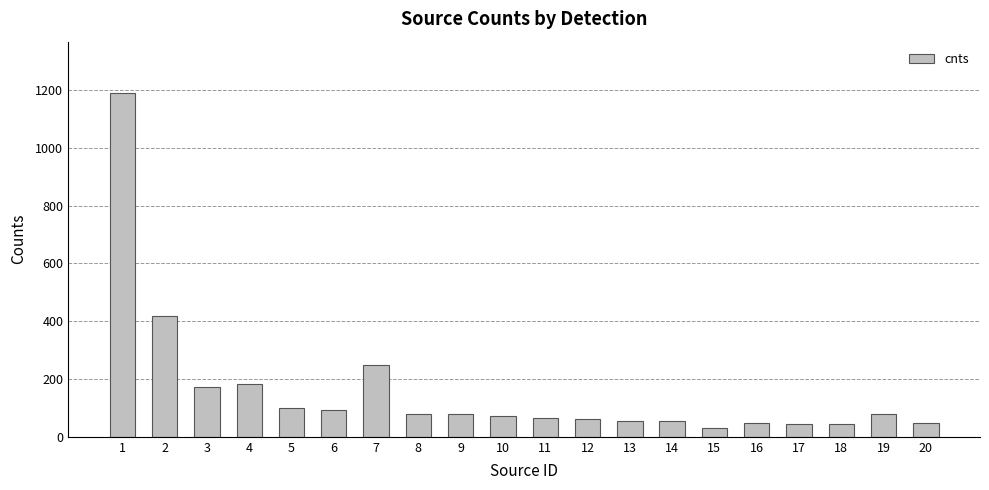

What is the sum of the values at 19 and 18?

121.6